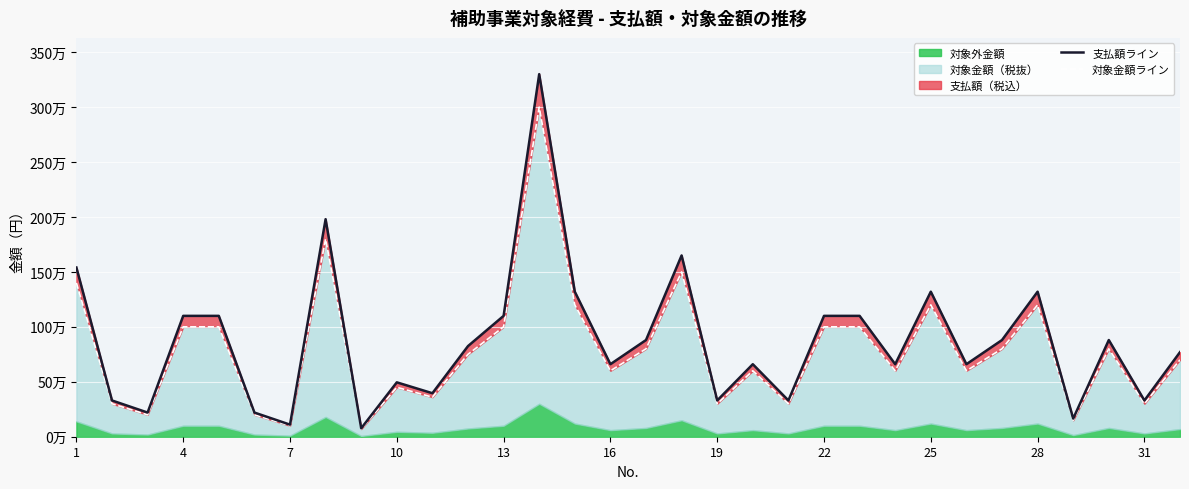

What is the sum of all 対象金額ライン values?

25280000